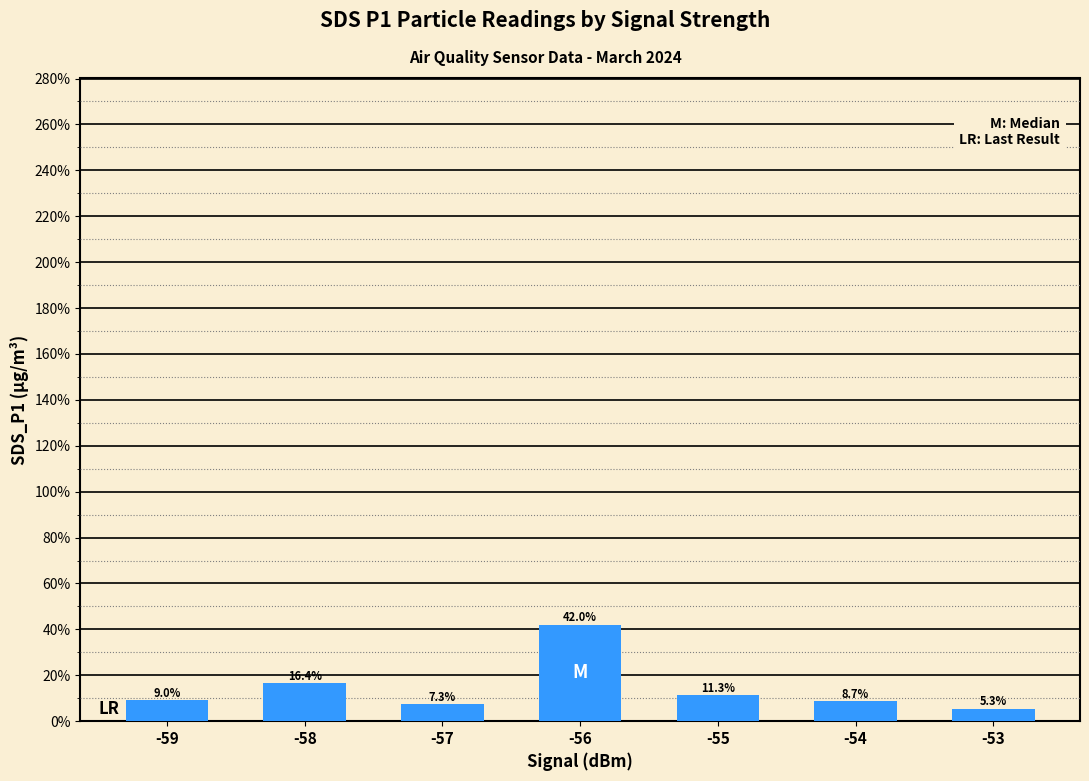

Where is the data nearest to the value 23?

-58